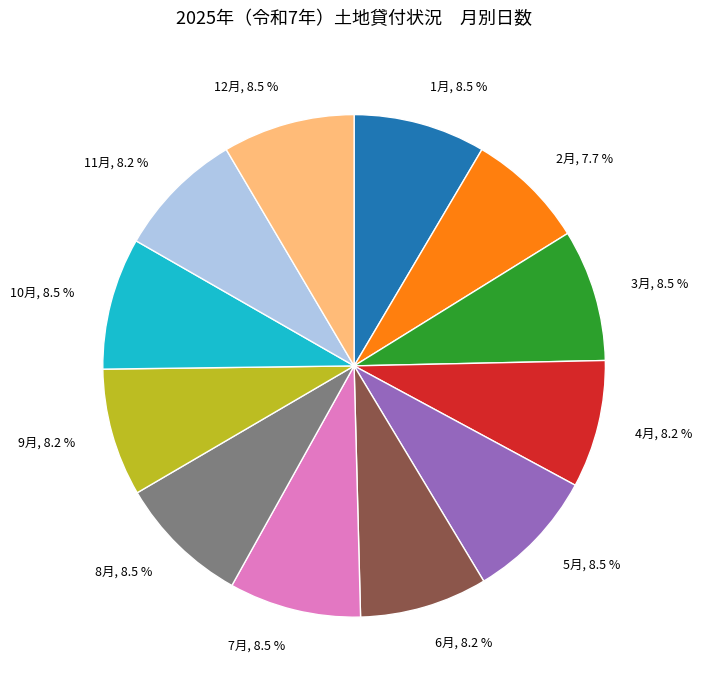

Approximately how many times larger is the value at 12月, 8.5 % compared to 4月, 8.2 %?

1.0